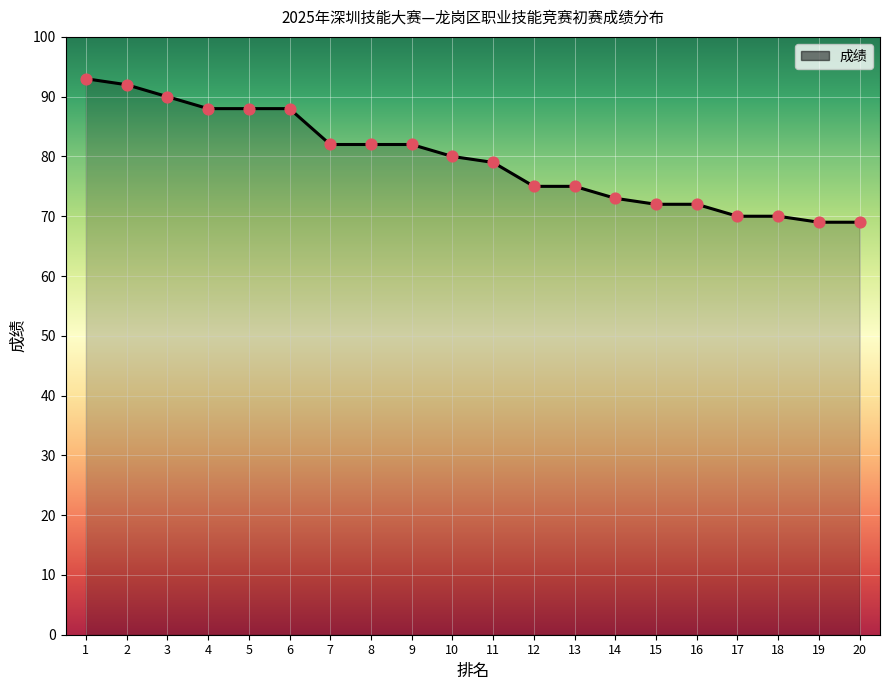

What is the change in value from 3 to 6?

-2